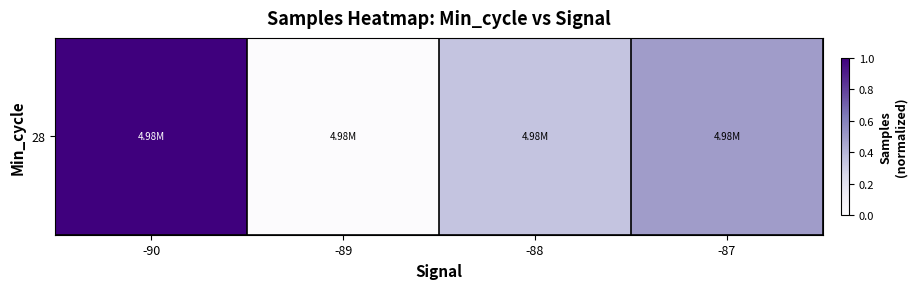

At which category does the chart reach its peak across all series?

-90